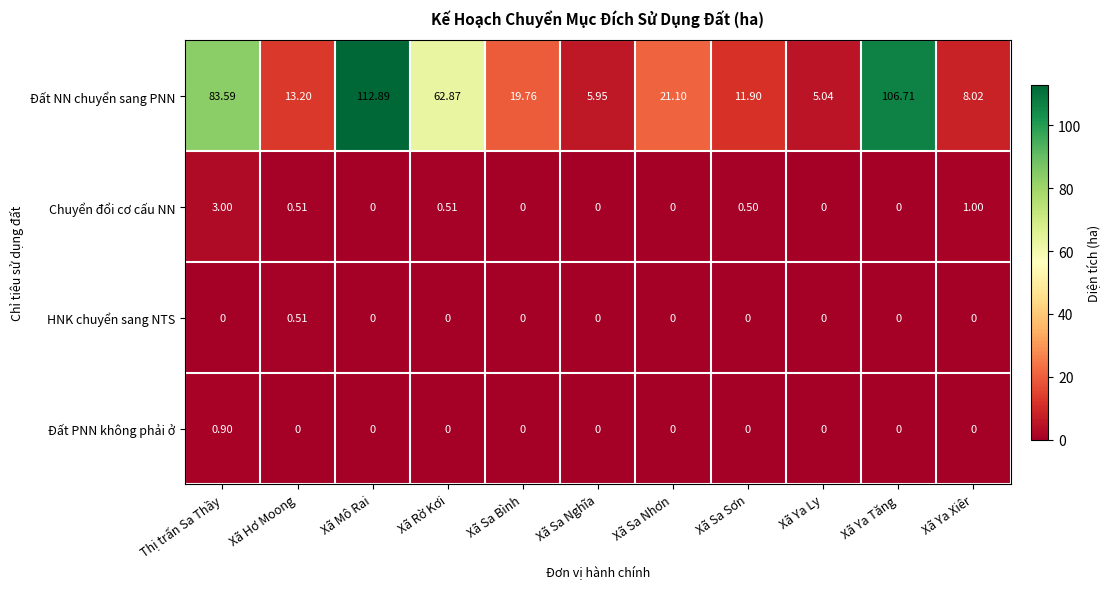

Which category has the highest value across all series?

Xã Mô Rai